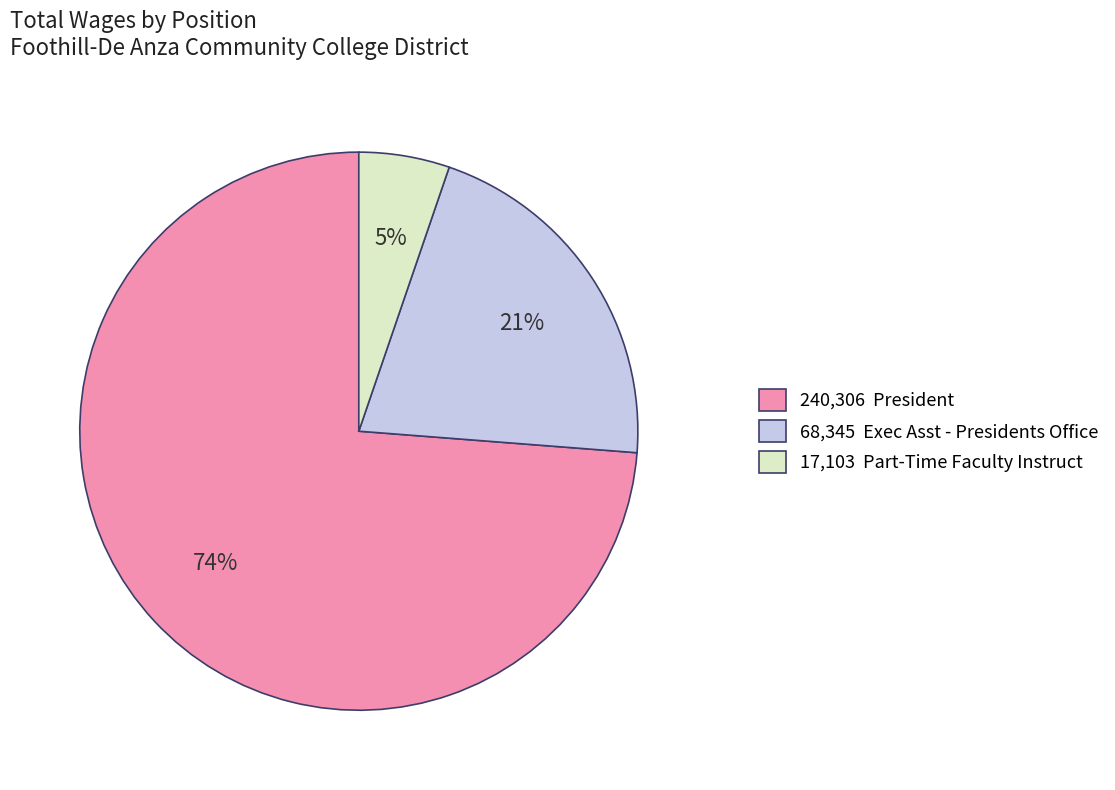

Which category has the smallest portion of the pie?

17,103 Part-Time Faculty Instruct